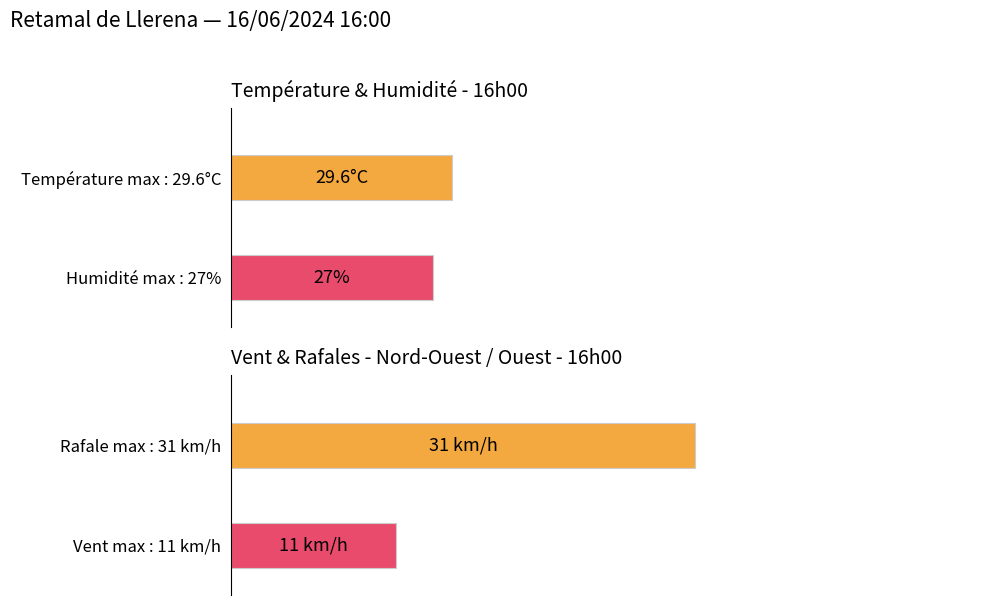

Where does the Température (ºC) series first go above 22?

16:00